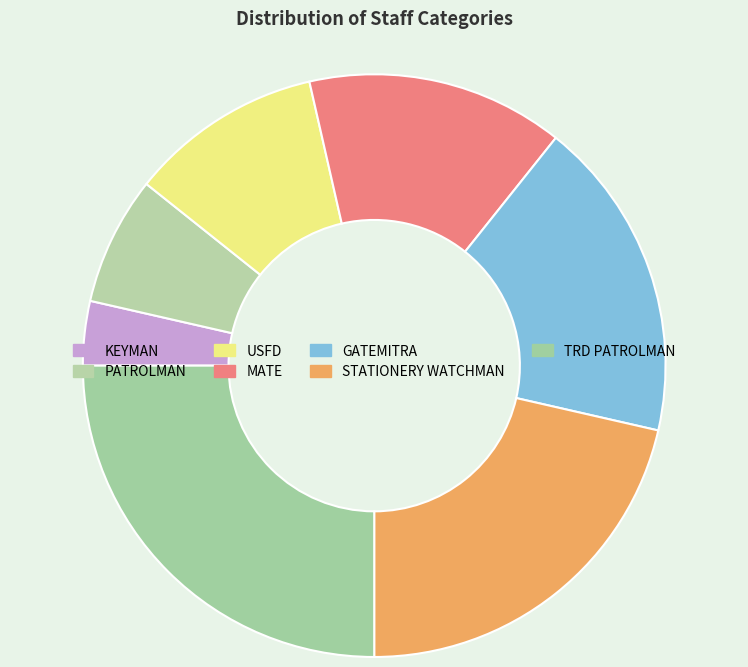

Is there a majority slice in this chart?

No